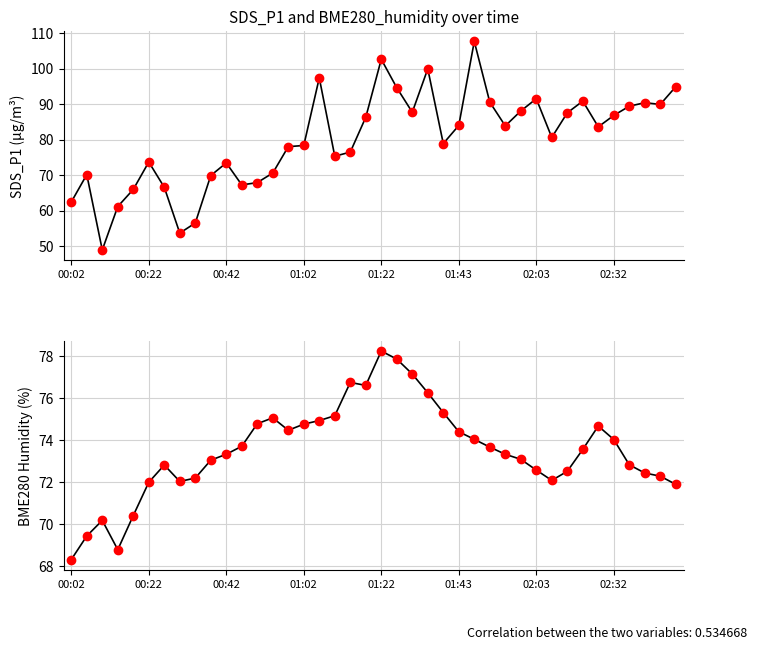

At how many categories does at least one series exceed 85?

17